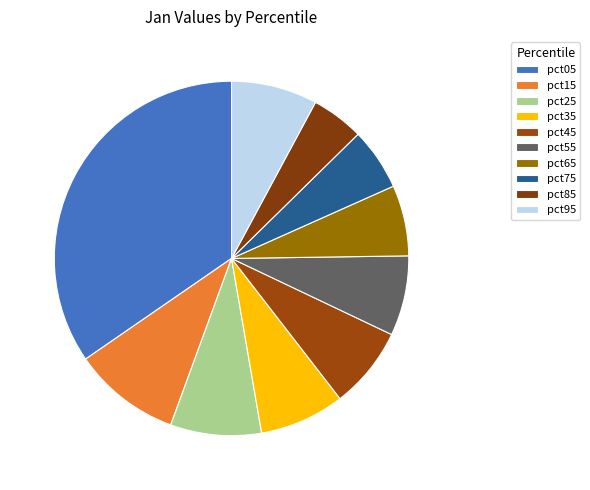

To the nearest percent, what percentage of the pie is pct15?

10%